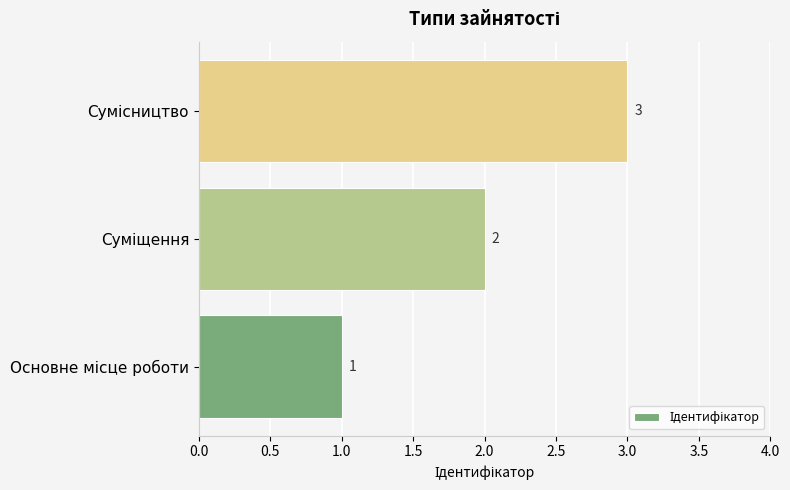

What is the sum of all values?

6